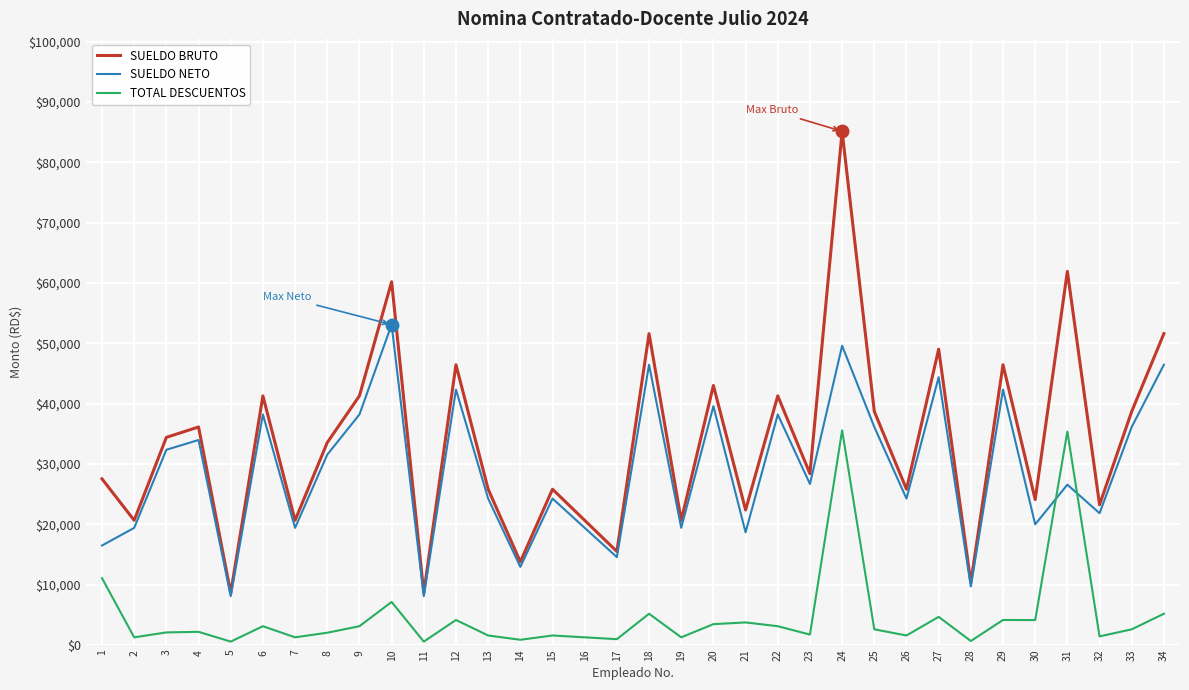

True or false: SUELDO BRUTO and TOTAL DESCUENTOS intersect in this chart.

False